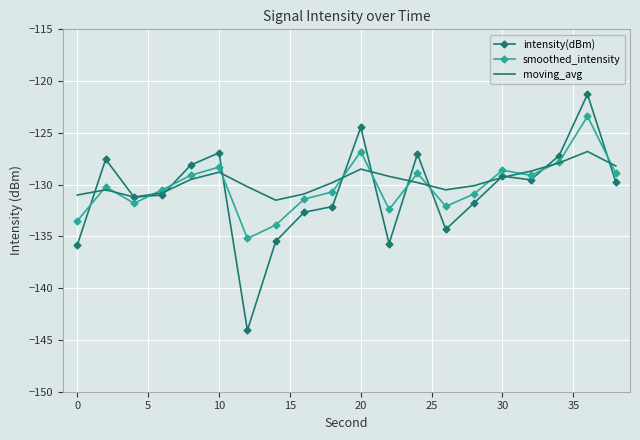

List the series in order of their peak value, highest first.

intensity(dBm), smoothed_intensity, moving_avg